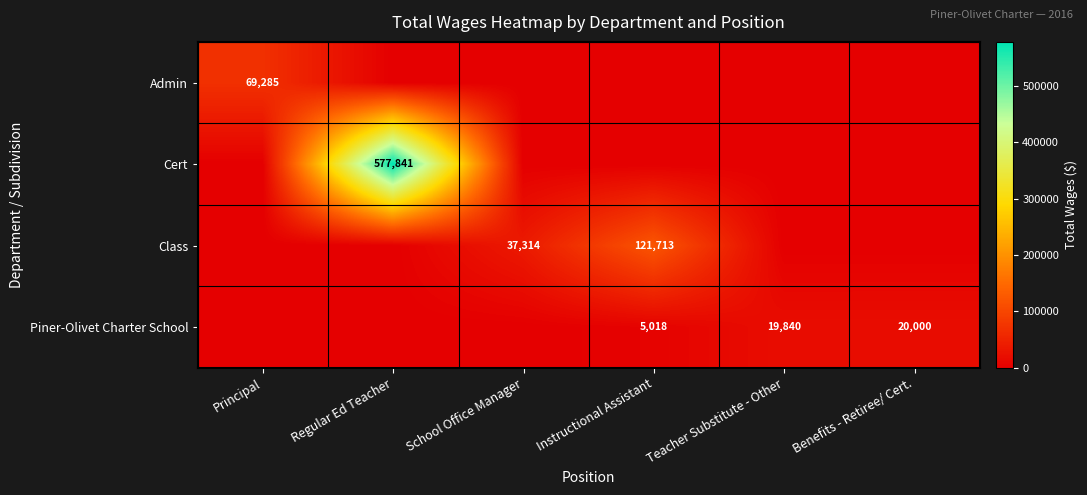

List the series in order of their peak value, lowest first.

Piner-Olivet Charter School, Admin, Class, Cert